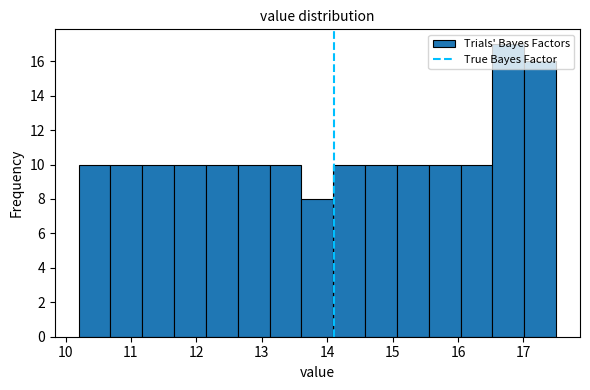

What is the height of the bar covering 13.1 to 13.6 on the x-axis? Neither the bar edges nor the heights are printed on the chart, so give them approximately, as read against the axes.

10